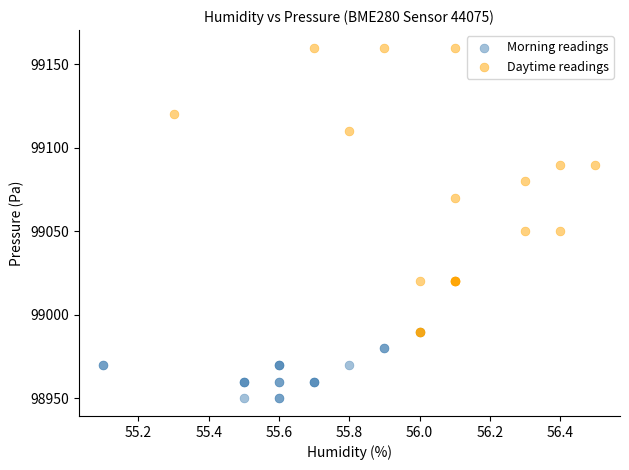

Which series reaches the maximum Y coordinate?

Daytime readings